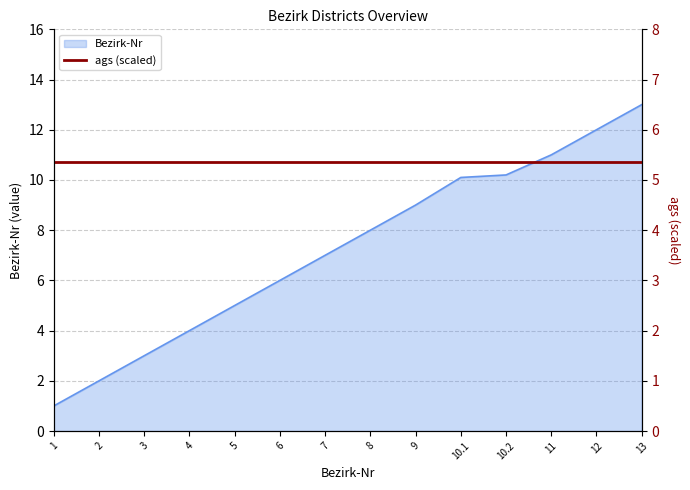

Is it true that Bezirk-Nr equals 0.4 at 1?

False